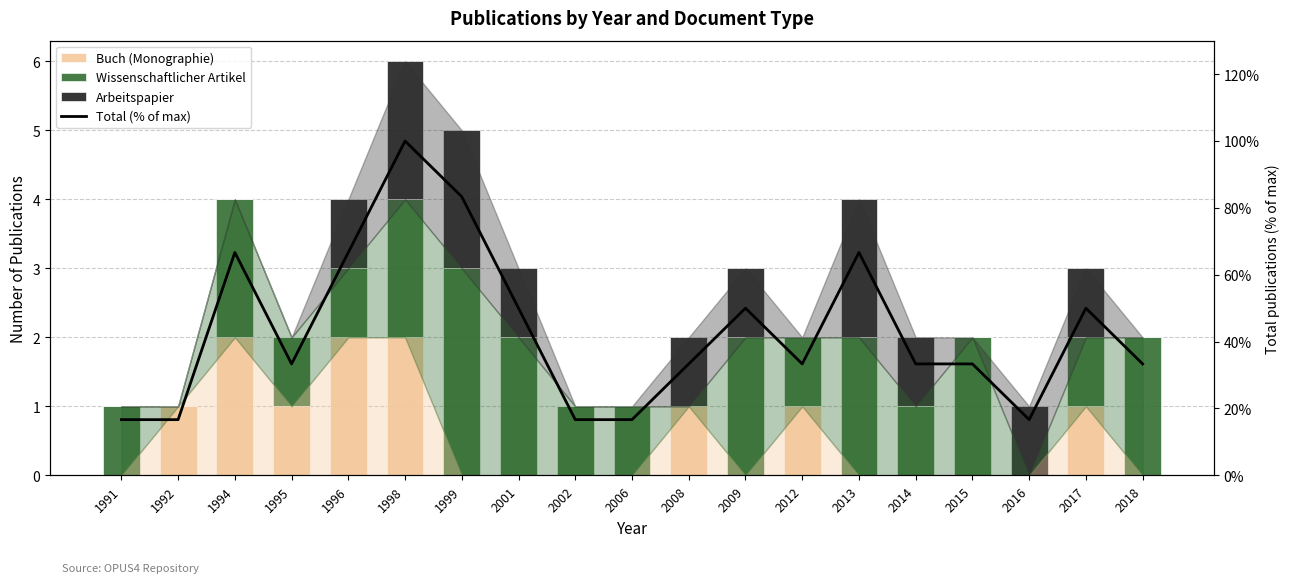

Is the value of Arbeitspapier at 1995 greater than the value of Wissenschaftlicher Artikel at 1991?

No